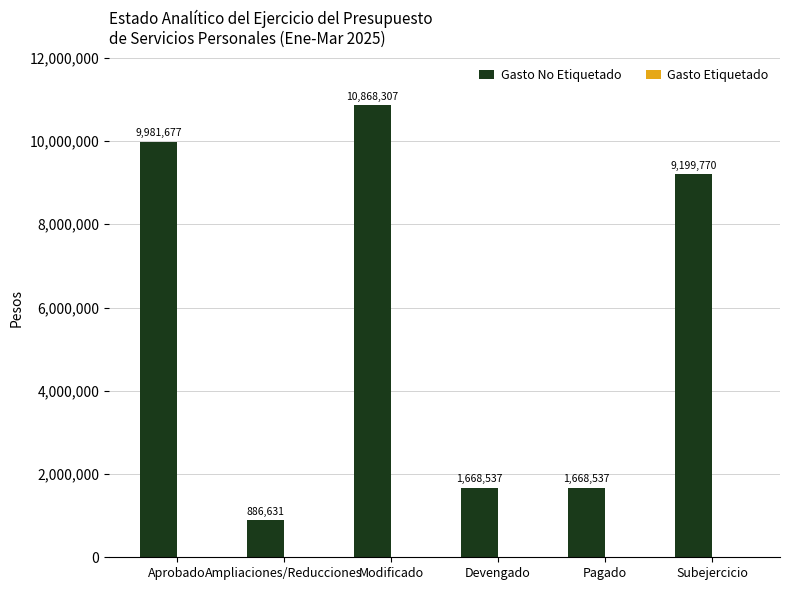

What is the label of the 2nd bar from the left?

Ampliaciones/Reducciones